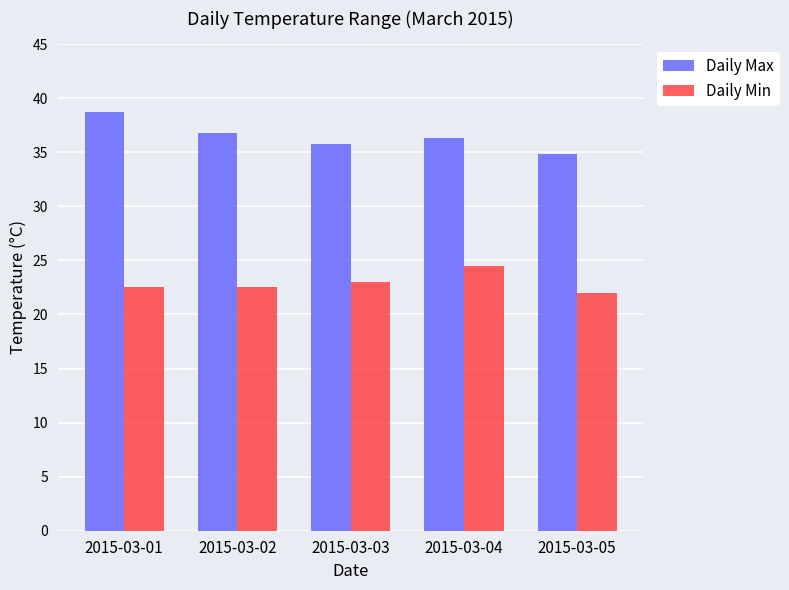

List the series in order of their overall mean, highest first.

Daily Max, Daily Min